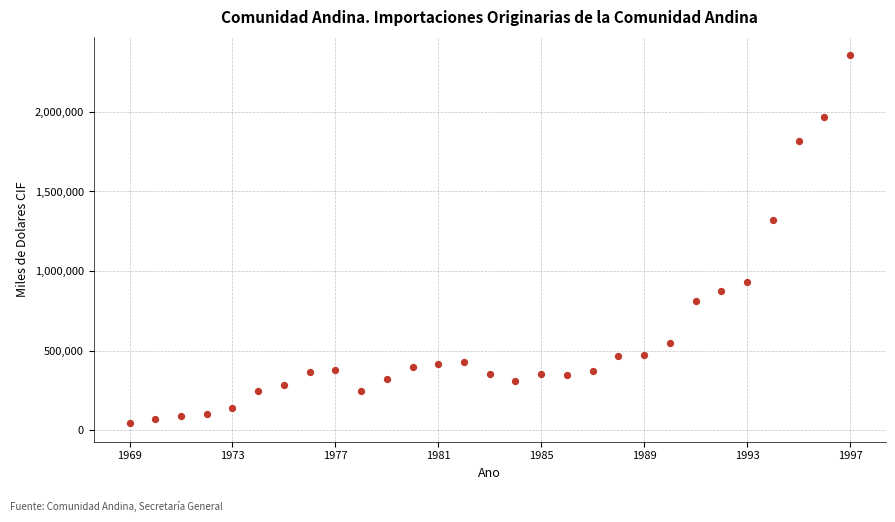

What Y value in the scatter plot is closest to 1199936?

1323113.0